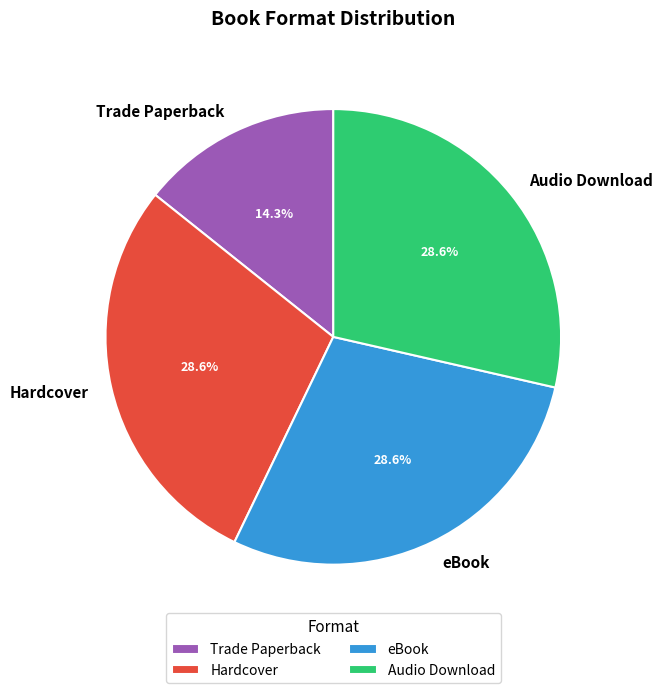

Count the number of slices in the pie.

4